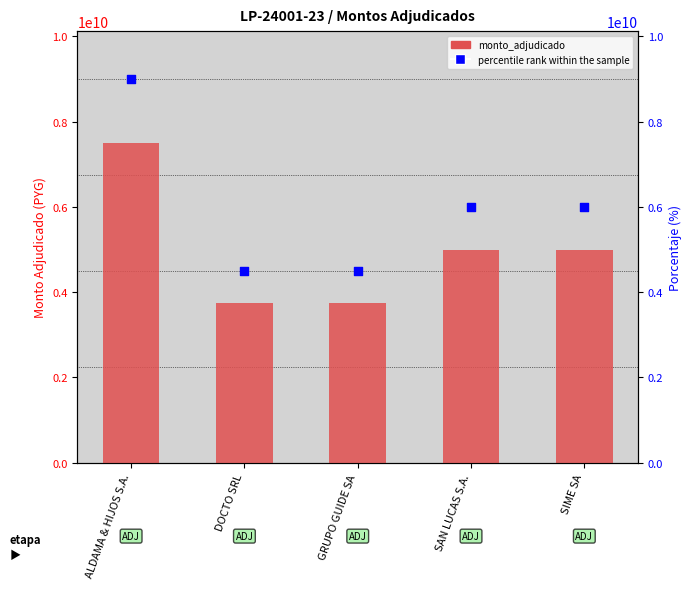

Which series has the largest total across all categories?

percentile rank within the sample